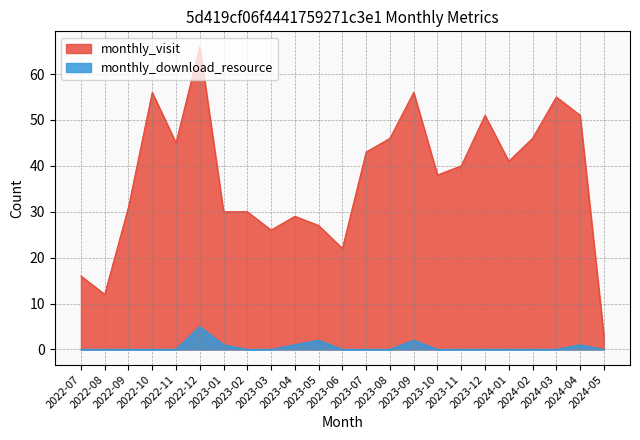

Reading left to right, transcribe all the data shown in this chart.

monthly_visit: 16	12	31	56	45	66	30	30	26	29	27	22	43	46	56	38	40	51	41	46	55	51	3
monthly_download_resource: 0	0	0	0	0	5	1	0	0	1	2	0	0	0	2	0	0	0	0	0	0	1	0